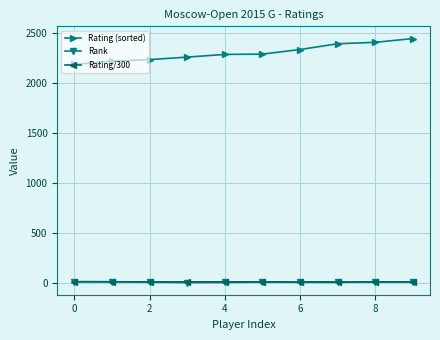

What are all the series names shown in the legend?

Rating (sorted), Rank, Rating/300